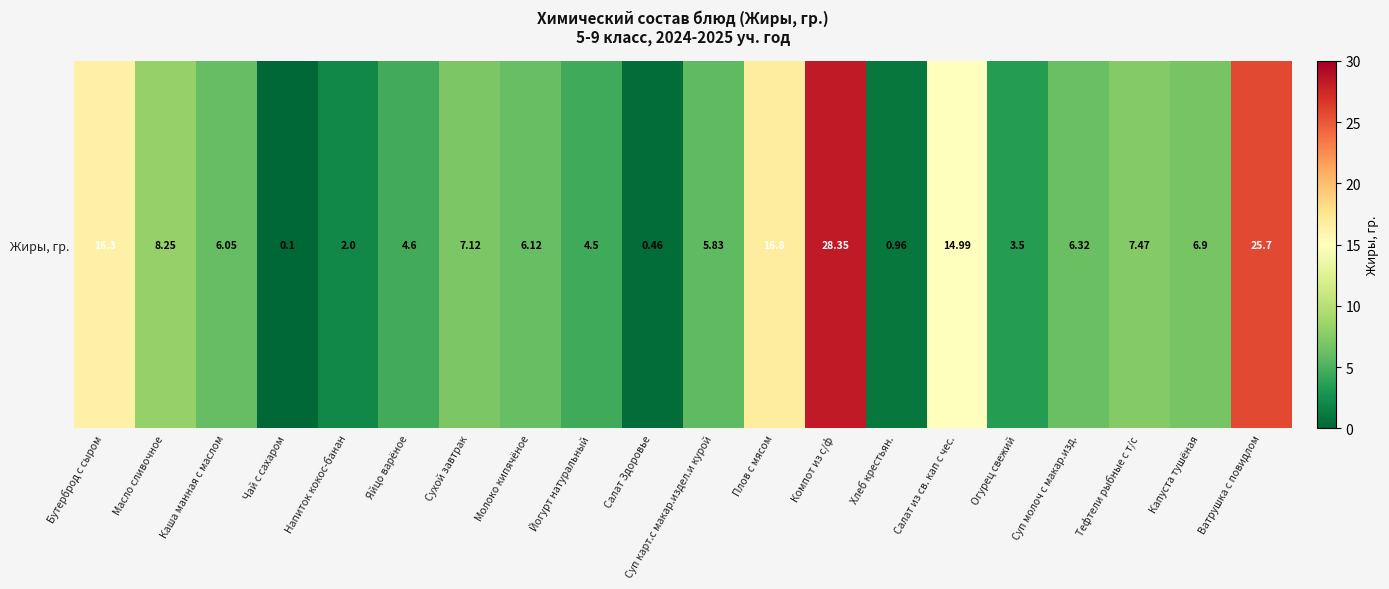

The chart shows a value of 5.8 at Огурец свежий. True or false?

False